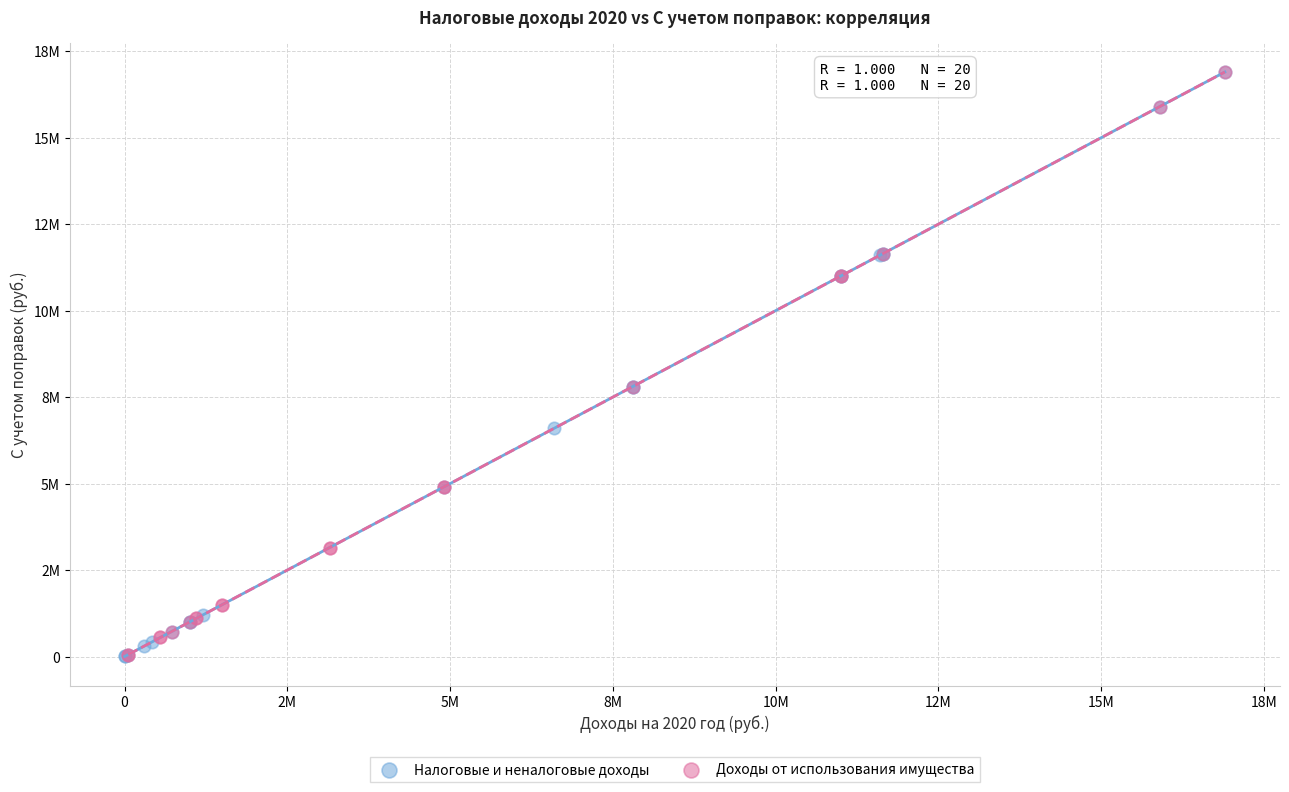

What are all the series names shown in the legend?

Налоговые и неналоговые доходы, Доходы от использования имущества